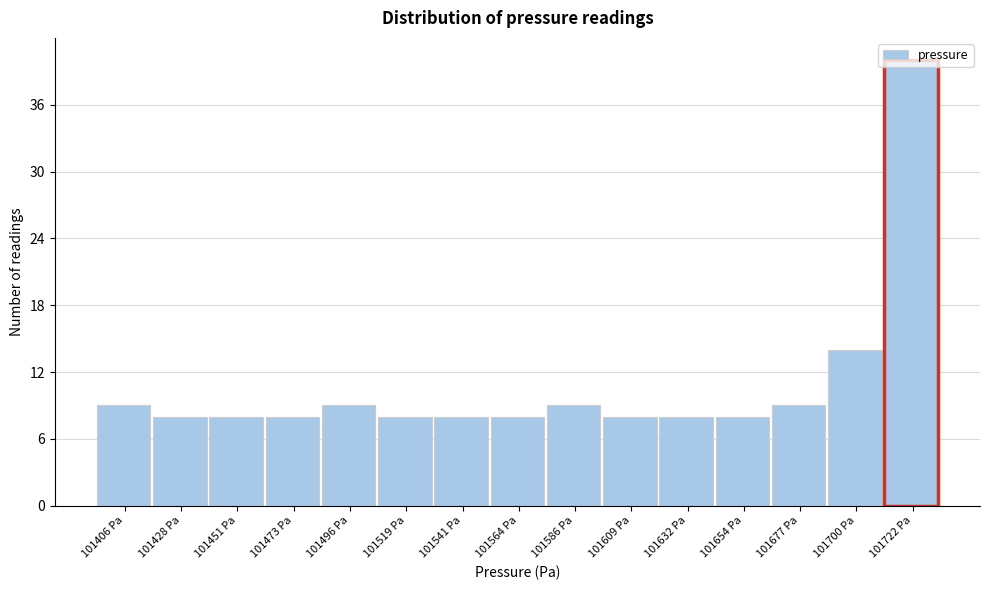

How tall is the bar that spans 101645 to 101665 on the x-axis? Neither the bar edges nor the heights are printed on the chart, so give them approximately, as read against the axes.

8